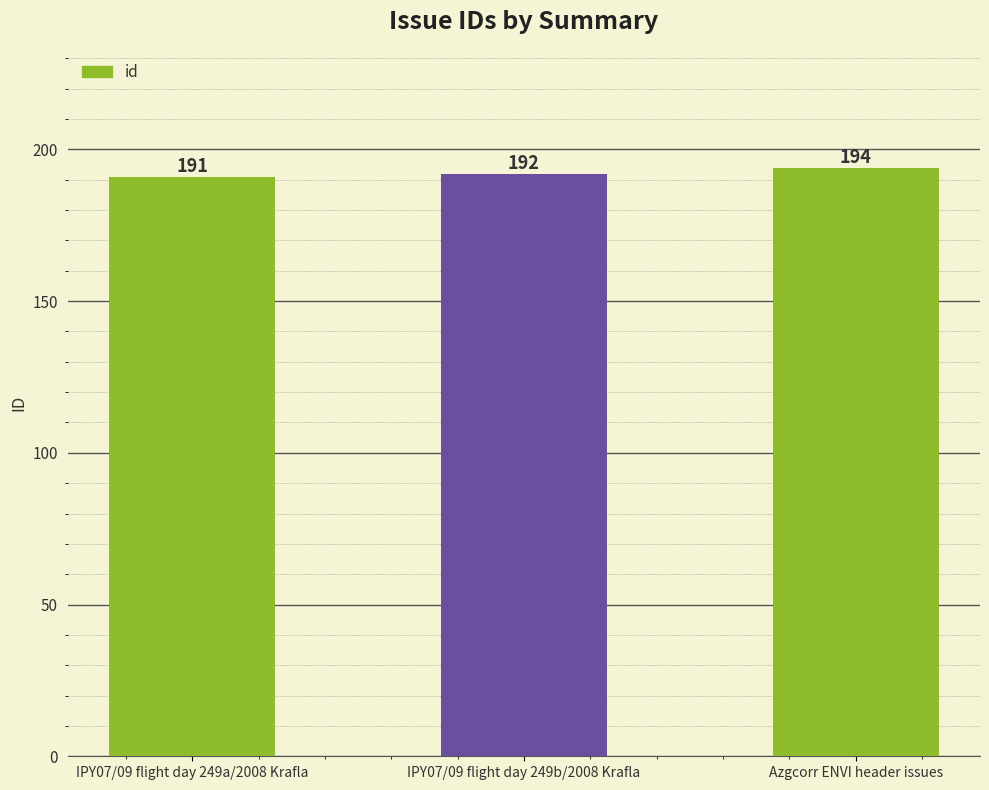

Are the bars grouped side by side (vs. stacked)?

No